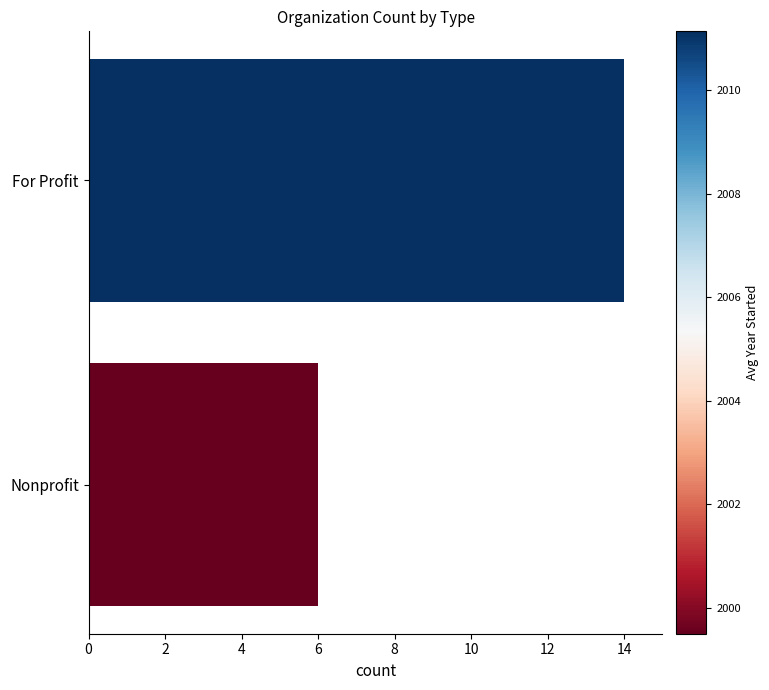

What is the smallest value displayed?

6